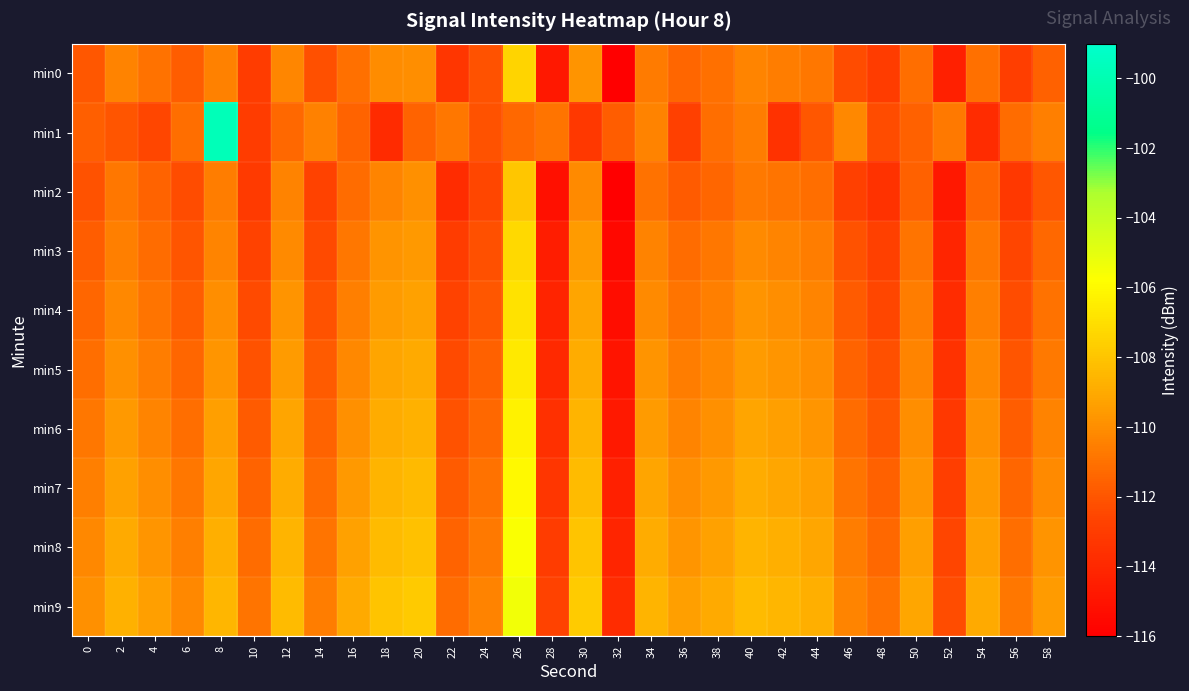

Which series has the largest total across all categories?

min9